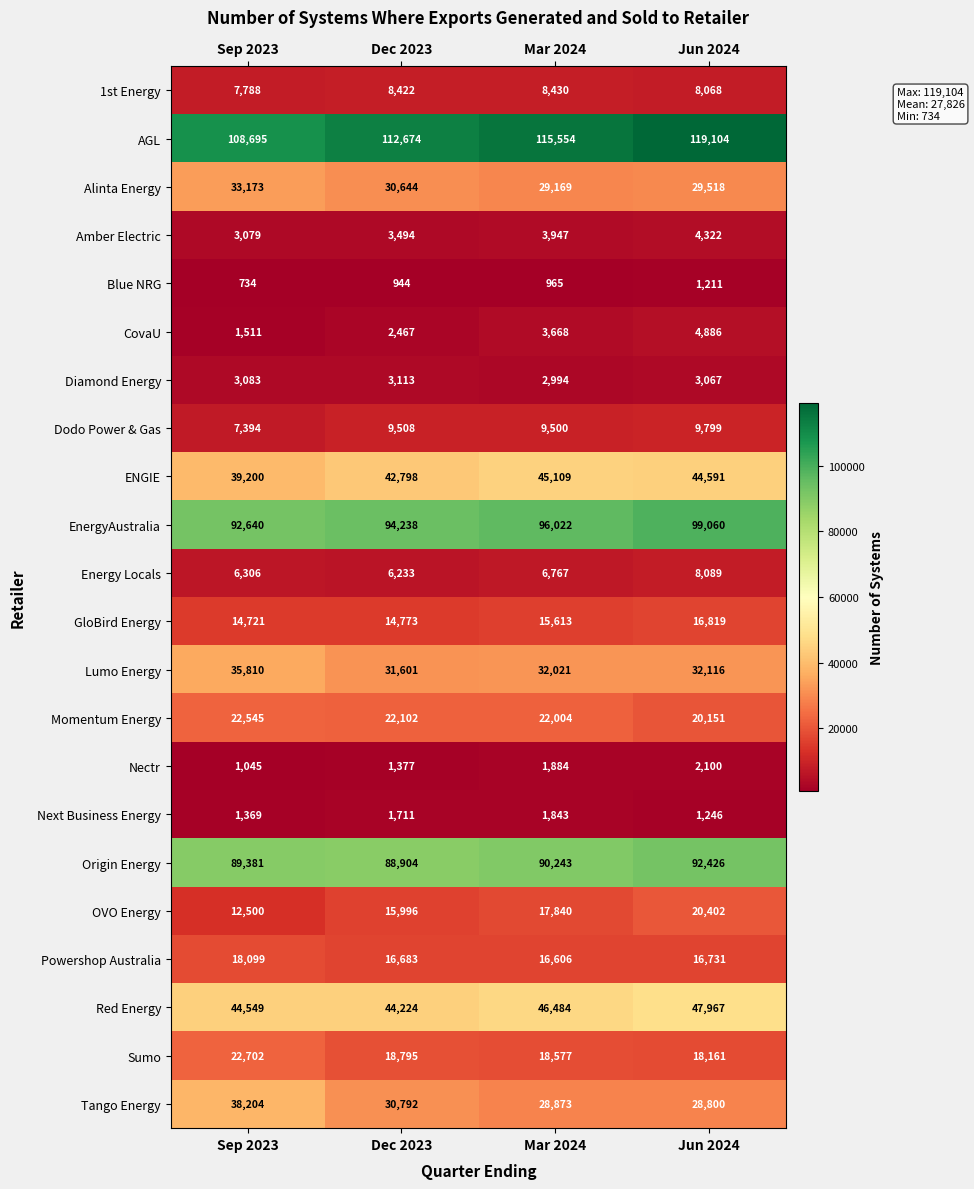

Which category has the highest value in the Blue NRG series?

Jun 2024